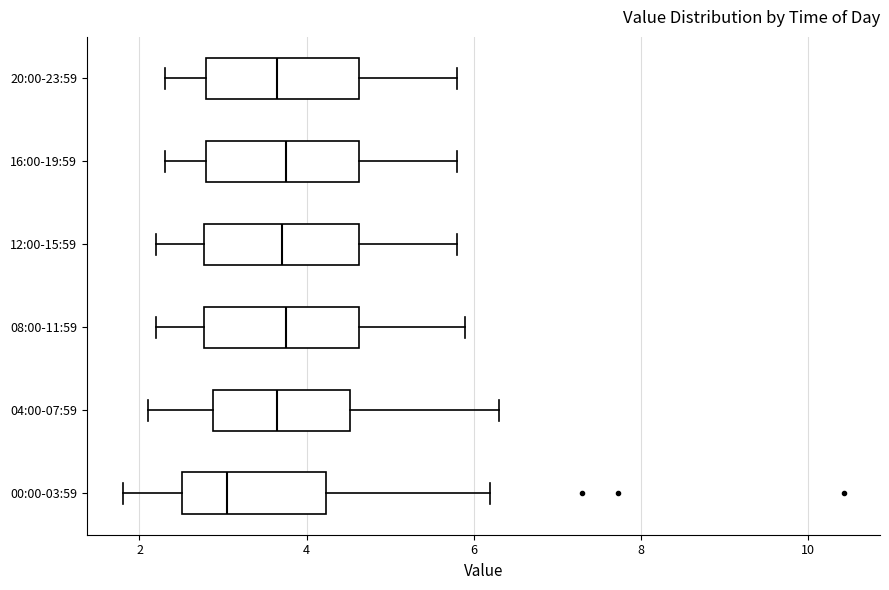

Reading bottom to top, transcribe this box plot: for each box, give where its median line is, the range the box spans, and where its two whiskers end, as read against the x-axis. The values are not printed on the chart, so give them approximately, as read against the axis.

00:00-03:59: median 3.0, box 2.6 to 4.2, whiskers 1.8 to 6.2
04:00-07:59: median 3.6, box 2.8 to 4.6, whiskers 2.2 to 6.4
08:00-11:59: median 3.8, box 2.8 to 4.6, whiskers 2.2 to 6.0
12:00-15:59: median 3.8, box 2.8 to 4.6, whiskers 2.2 to 5.8
16:00-19:59: median 3.8, box 2.8 to 4.6, whiskers 2.4 to 5.8
20:00-23:59: median 3.6, box 2.8 to 4.6, whiskers 2.4 to 5.8